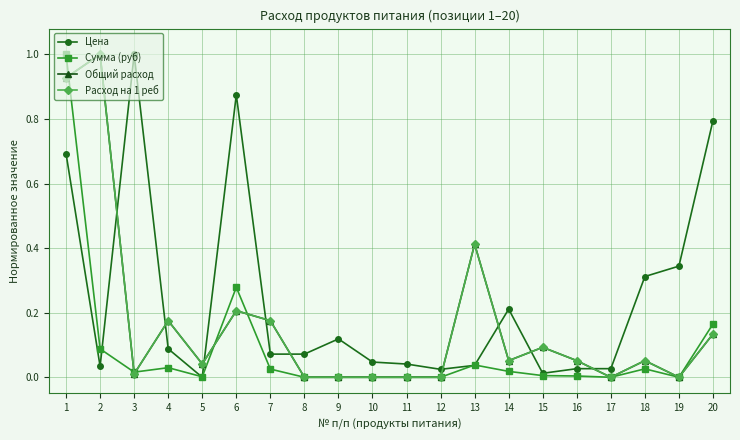

True or false: Цена has more than 1 interior local peaks.

True